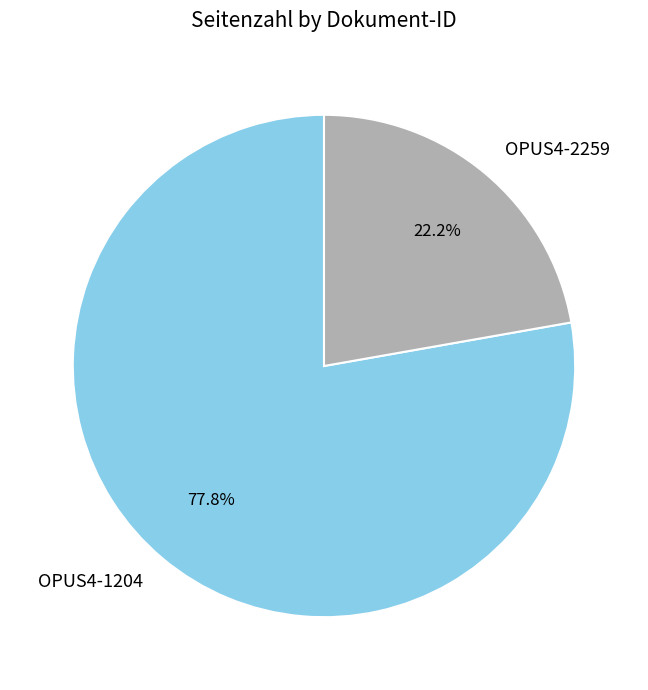

Which category accounts for the majority?

OPUS4-1204